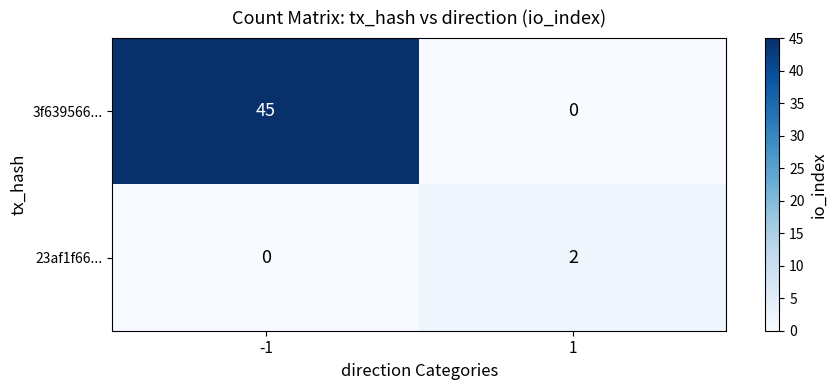

What is the total value across all series at 1?

2